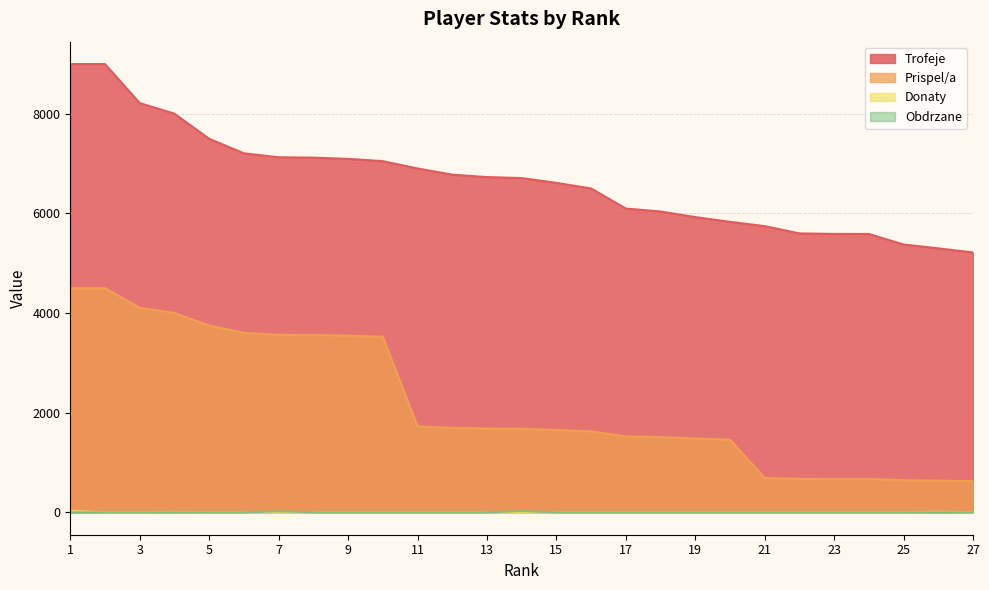

Reading left to right, transcribe all the data shown in this chart.

Trofeje: 1=9000	2=9000	3=8217	4=8004	5=7500	6=7208	7=7129	8=7121	9=7097	10=7051	11=6904	12=6780	13=6731	14=6711	15=6615	16=6502	17=6099	18=6040	19=5928	20=5832	21=5746	22=5600	23=5590	24=5589	25=5377	26=5300	27=5217
Prispel/a: 1=4500	2=4500	3=4108	4=4002	5=3750	6=3604	7=3564	8=3560	9=3548	10=3525	11=1726	12=1695	13=1682	14=1677	15=1653	16=1625	17=1524	18=1510	19=1482	20=1458	21=689	22=672	23=670	24=670	25=645	26=636	27=626
Donaty: 1=26	2=0	3=0	4=8	5=0	6=0	7=0	8=0	9=0	10=0	11=0	12=0	13=0	14=0	15=0	16=0	17=0	18=0	19=0	20=0	21=0	22=0	23=0	24=0	25=0	26=11	27=0
Obdrzane: 1=0	2=0	3=0	4=0	5=0	6=0	7=20	8=0	9=0	10=0	11=0	12=0	13=0	14=25	15=0	16=0	17=0	18=0	19=0	20=0	21=0	22=0	23=0	24=0	25=0	26=0	27=0